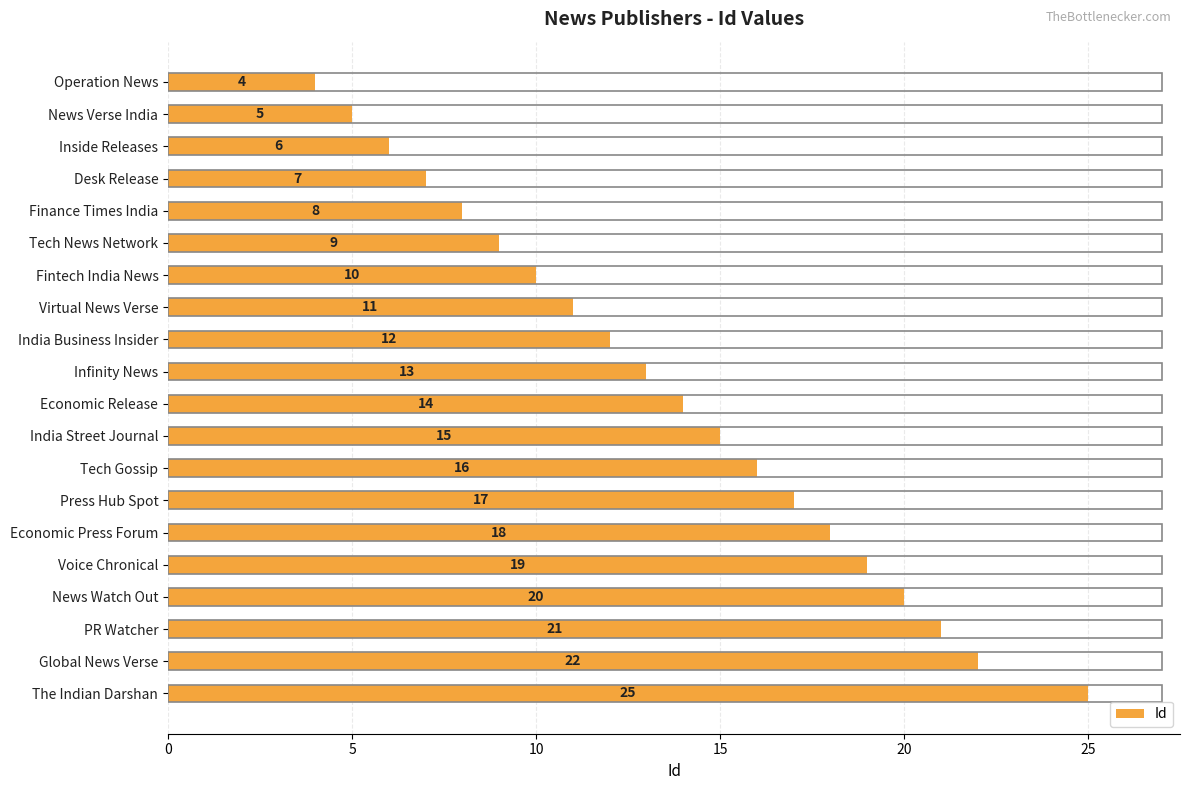

What is the change in value from Tech News Network to India Business Insider?

+3